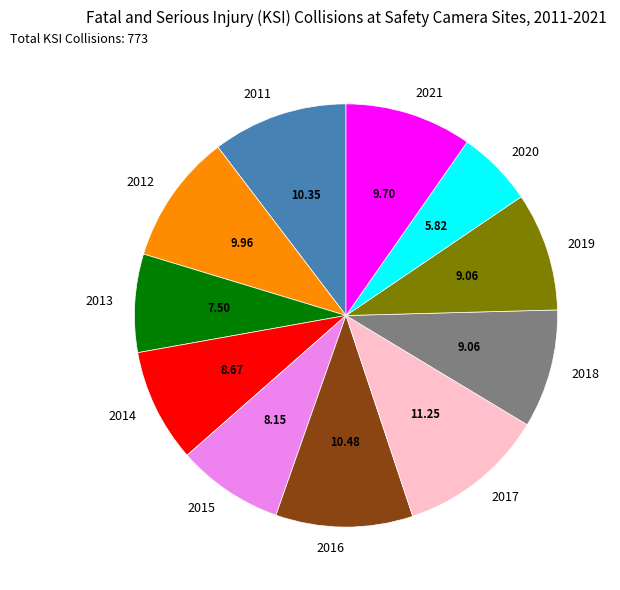

Does 2021 represent more than half of the total?

No